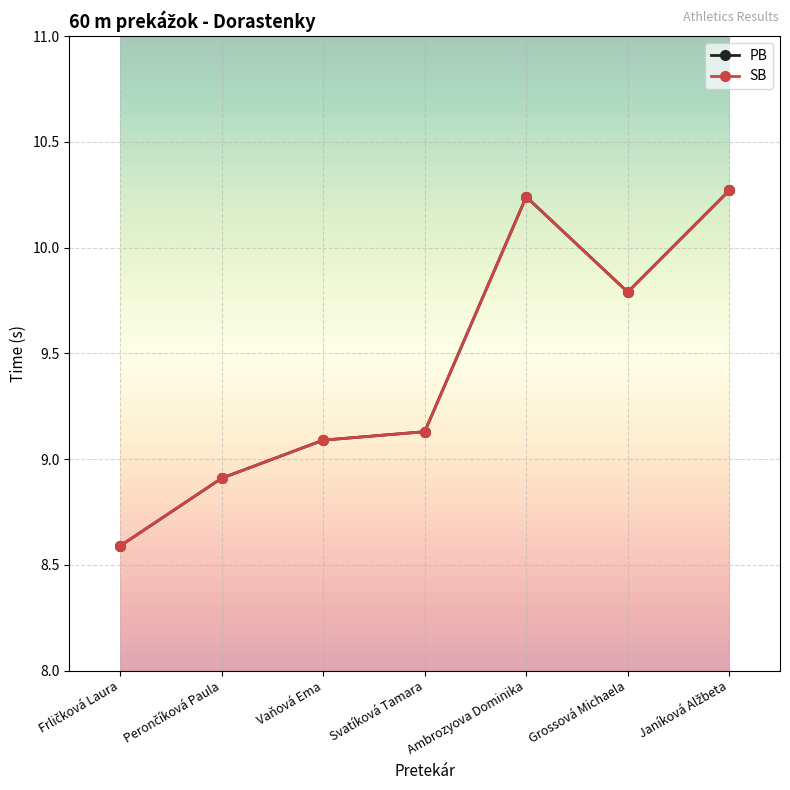

What value does the PB series have at Vaňová Ema?

9.1